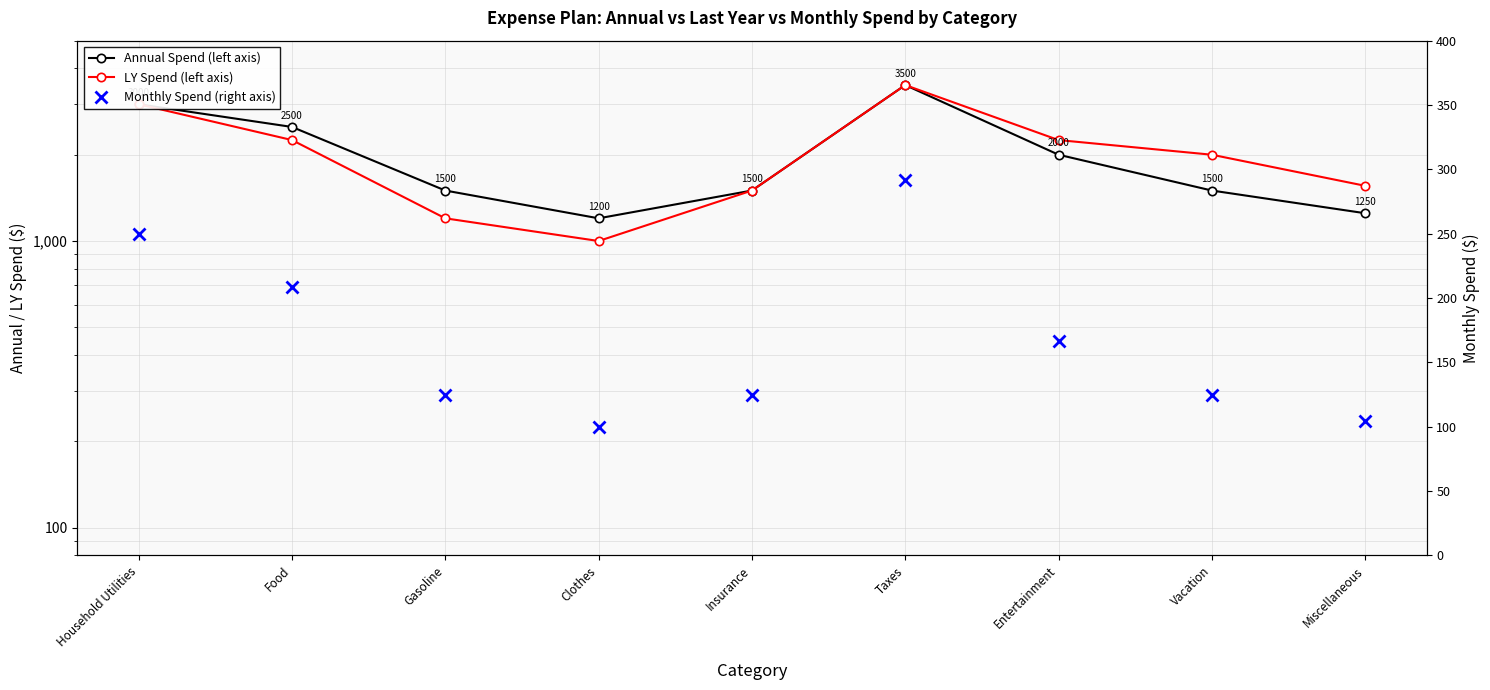

True or false: LY Spend (left axis) and Monthly Spend (right axis) cross at least once.

False